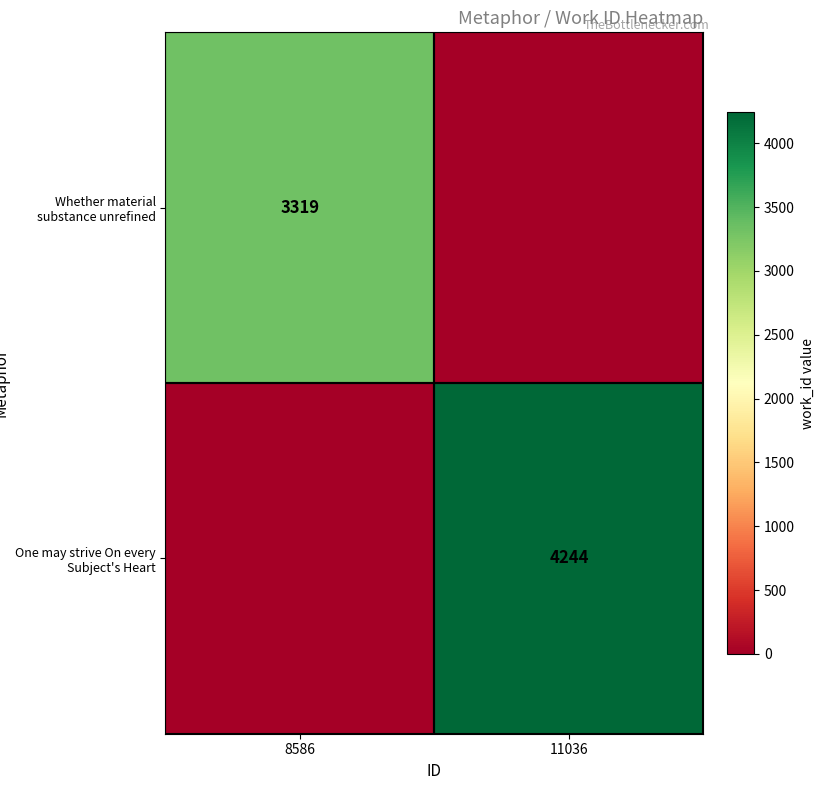

Is it true that Whether material substance unrefined equals 3319 at 8586?

True